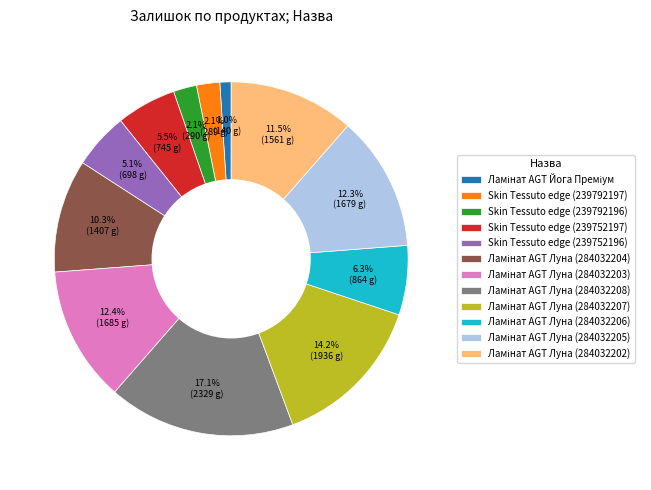

Count the number of slices in the pie.

12